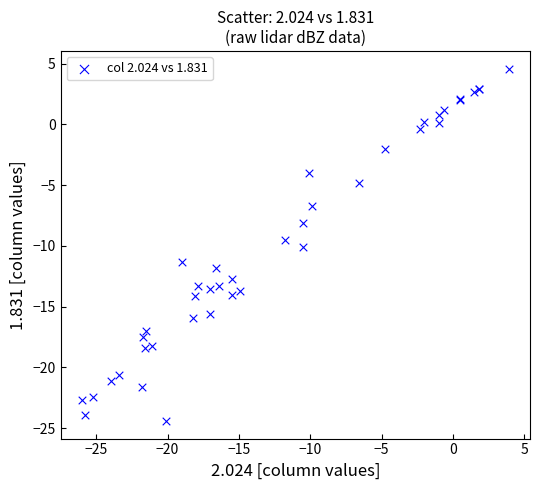

What Y value in the scatter plot is closest to -9?

-9.5